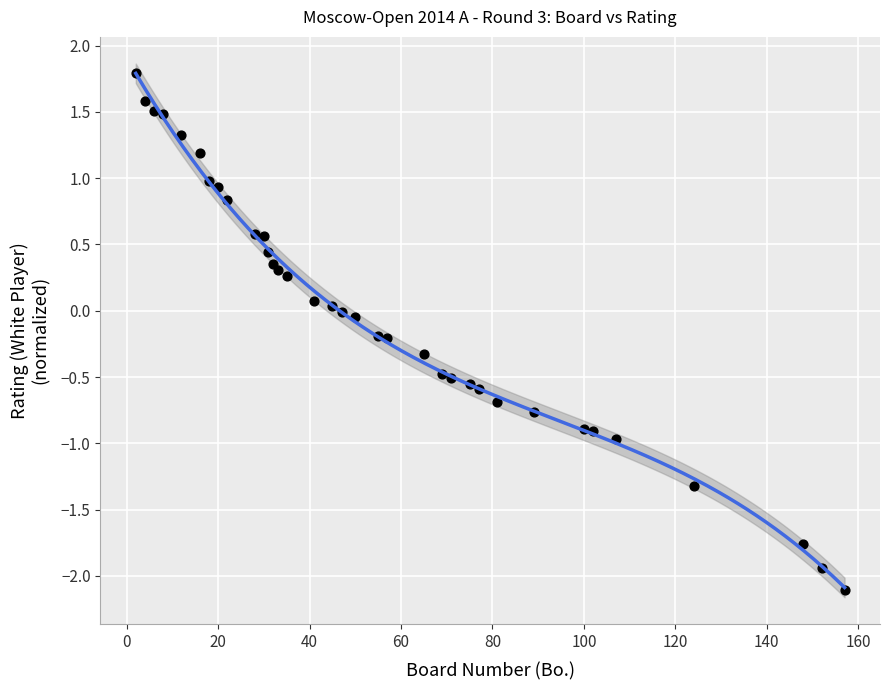

What is the range of X values (max minus min)?

155.0